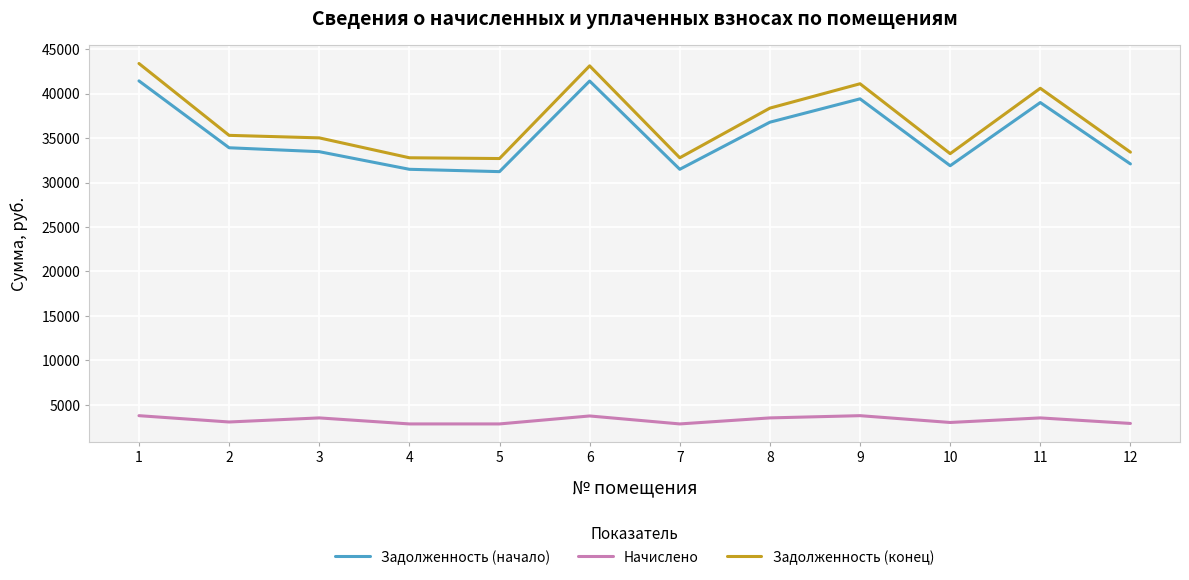

How many lines are shown in the chart?

3